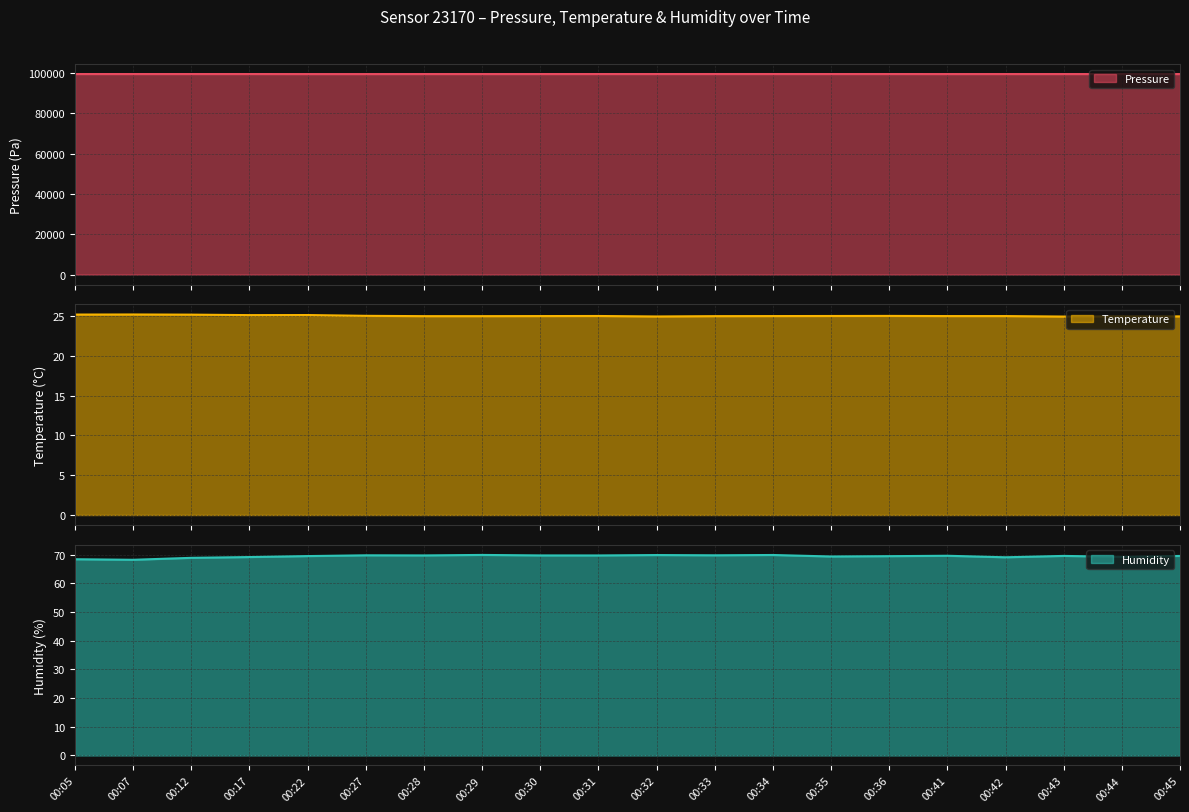

True or false: temperature and pressure intersect in this chart.

False